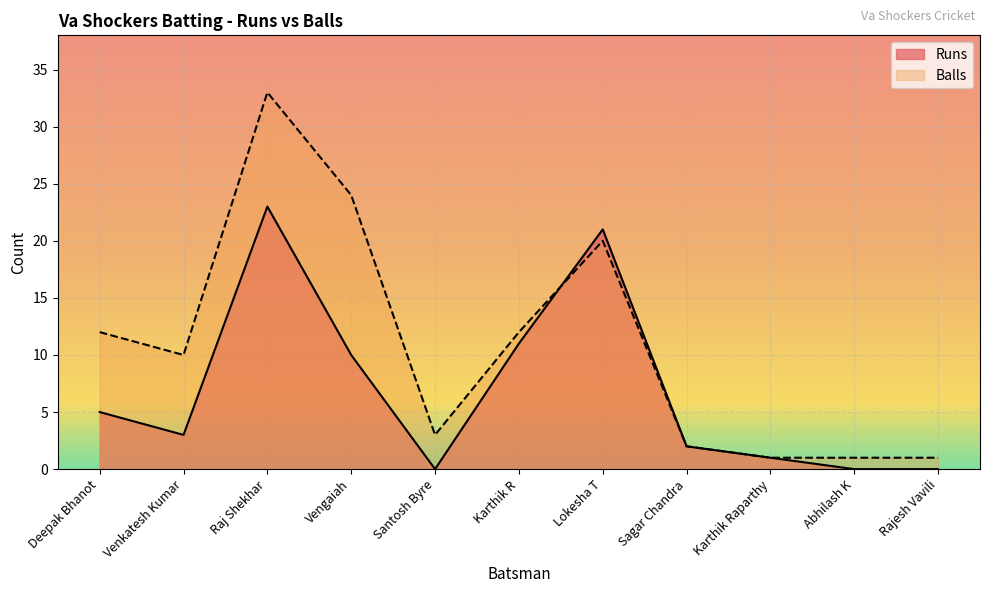

Rank the series by their average value, from lowest to highest.

Runs, Balls